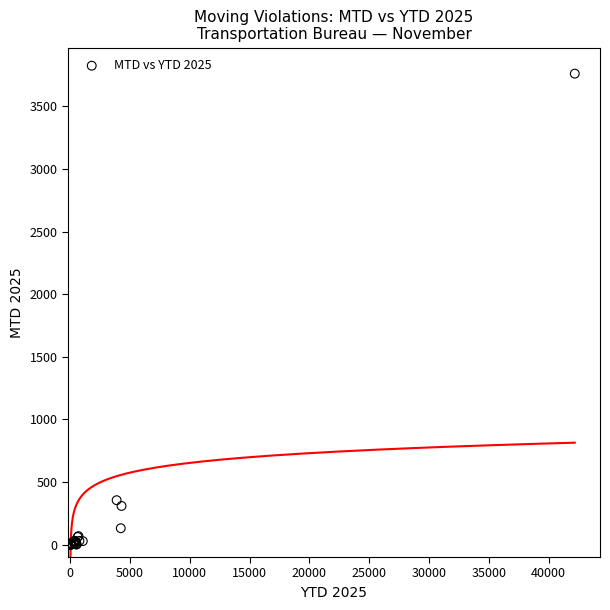

What Y value in the scatter plot is closest to 1880?

354